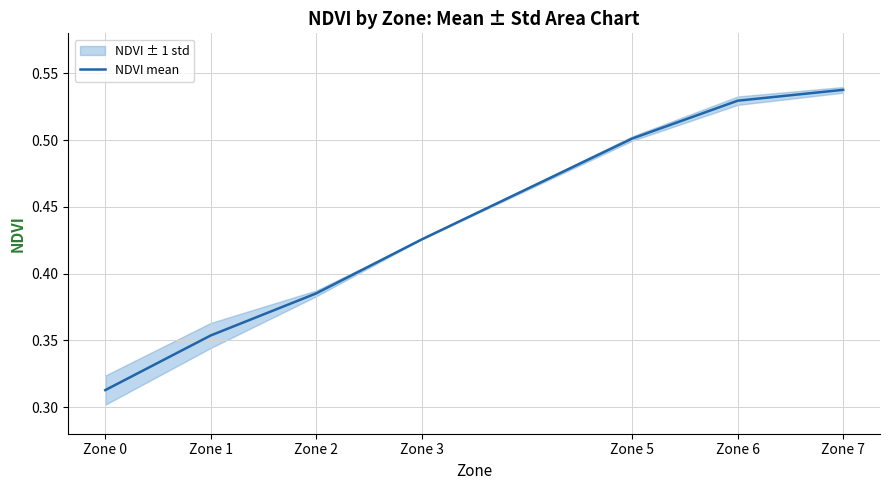

Is it true that the value at Zone 0 is 0.4?

False